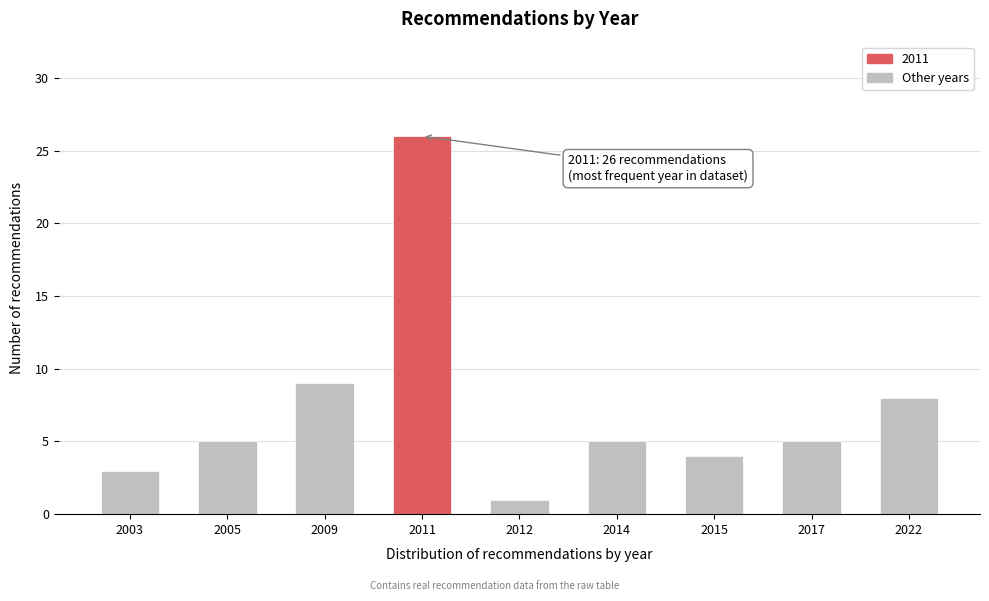

Reading left to right, transcribe all the data shown in this chart.

2003=3	2005=5	2009=9	2011=26	2012=1	2014=5	2015=4	2017=5	2022=8